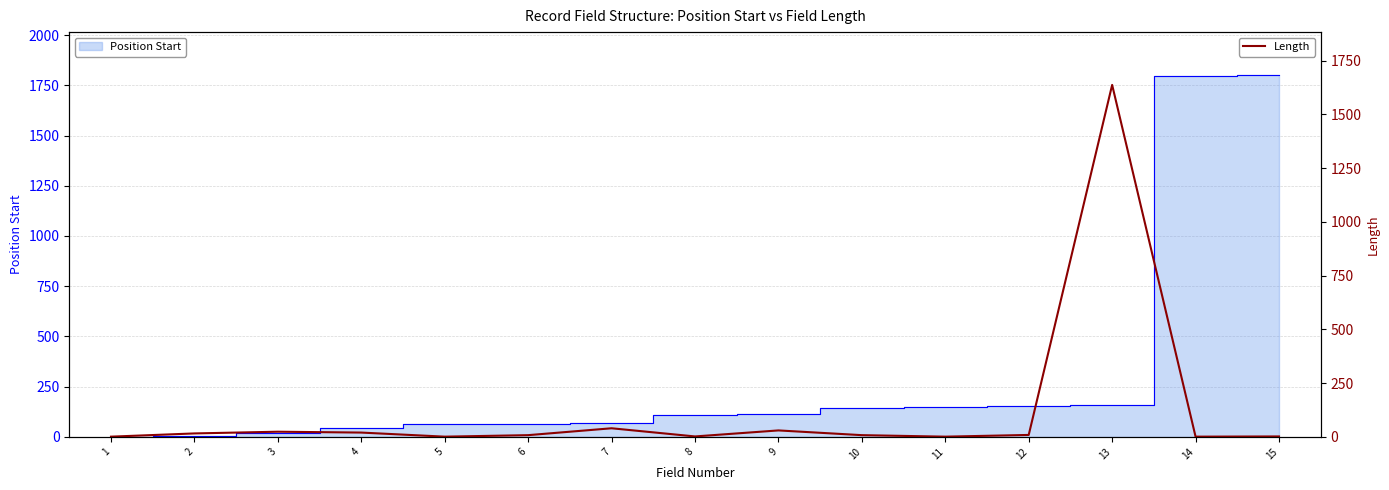

What is the difference between the values at 15 and 12?

7